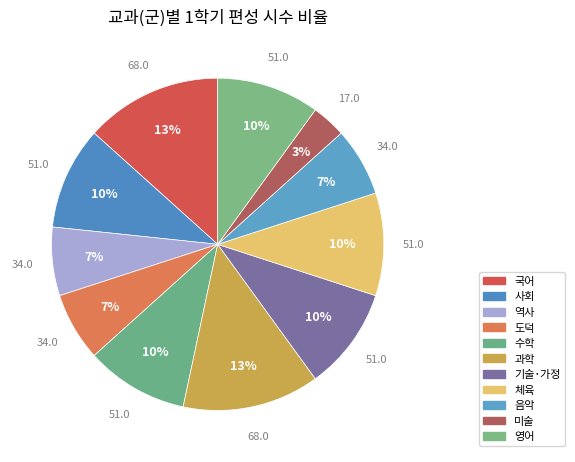

Do 기술･가정 and 국어 together represent more than half of the pie?

No